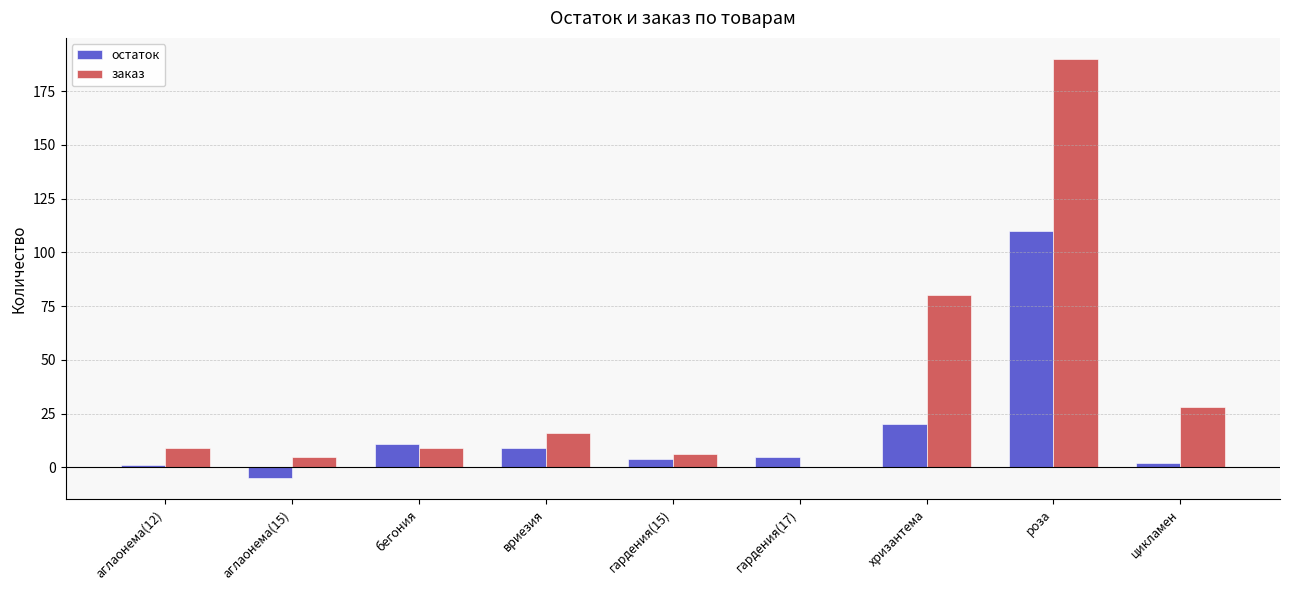

At which label is заказ closest to 95?

хризантема